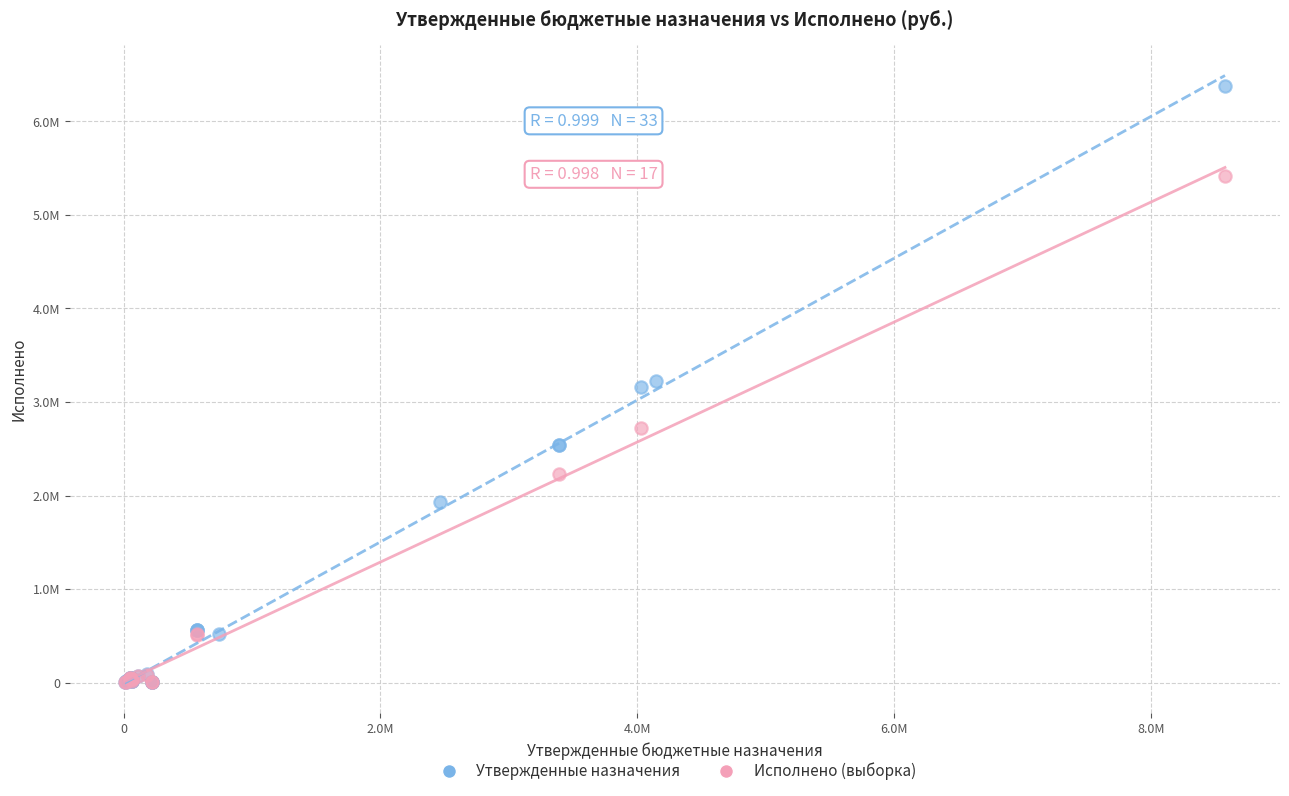

What are all the series names shown in the legend?

Утвержденные назначения, Исполнено (выборка)